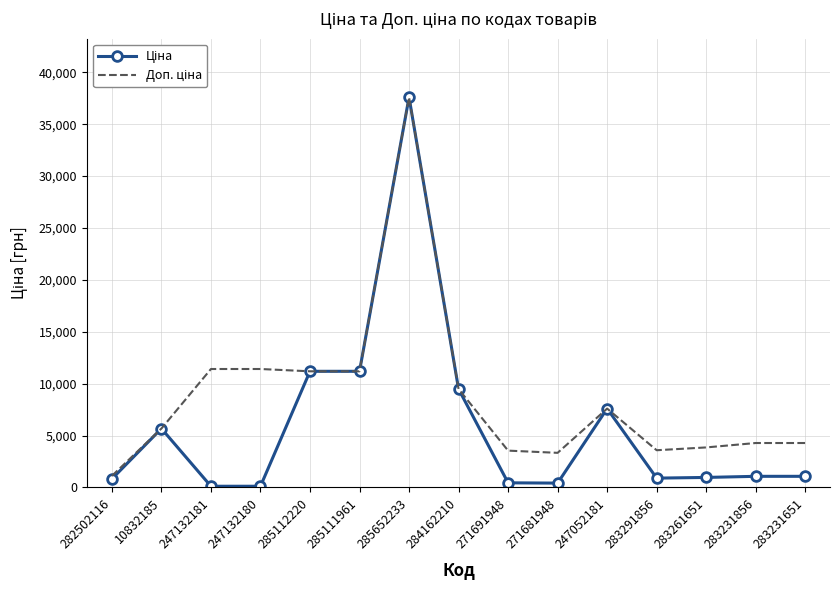

What is the maximum value shown in the chart?

37593.6